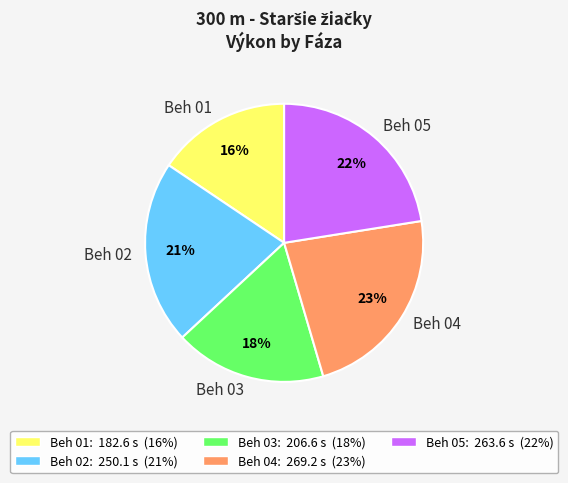

The Beh 04 slice represents 23% of the pie. True or false?

True